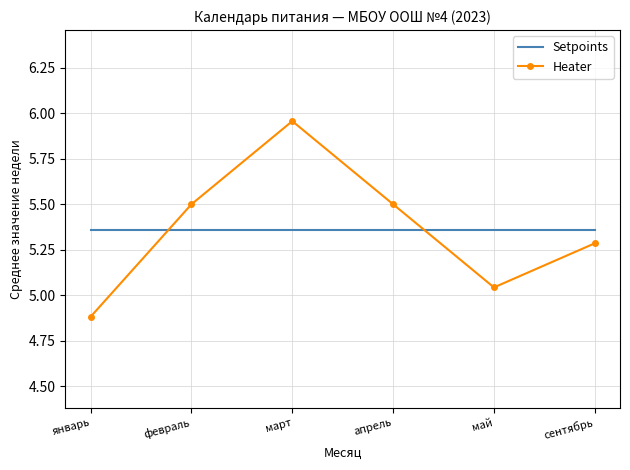

At which label does Heater first exceed 5?

февраль